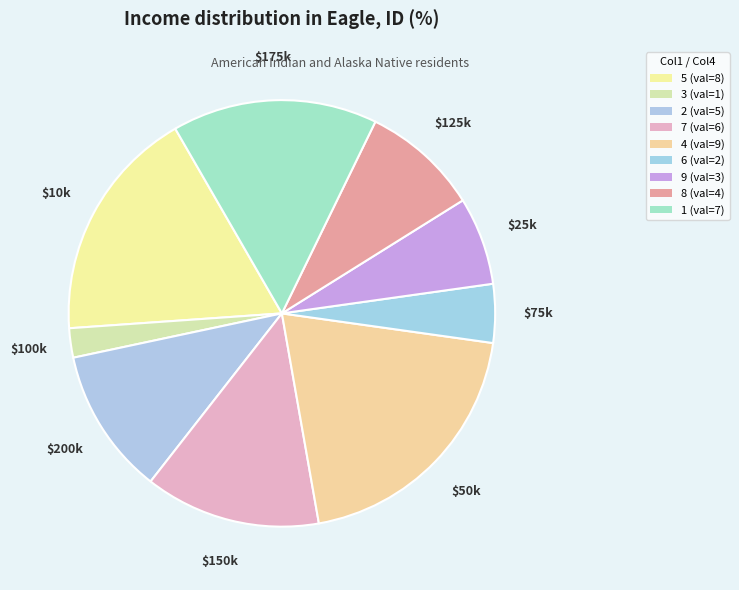

To the nearest percent, what is the difference between the largest and smallest slice percentages?

18%